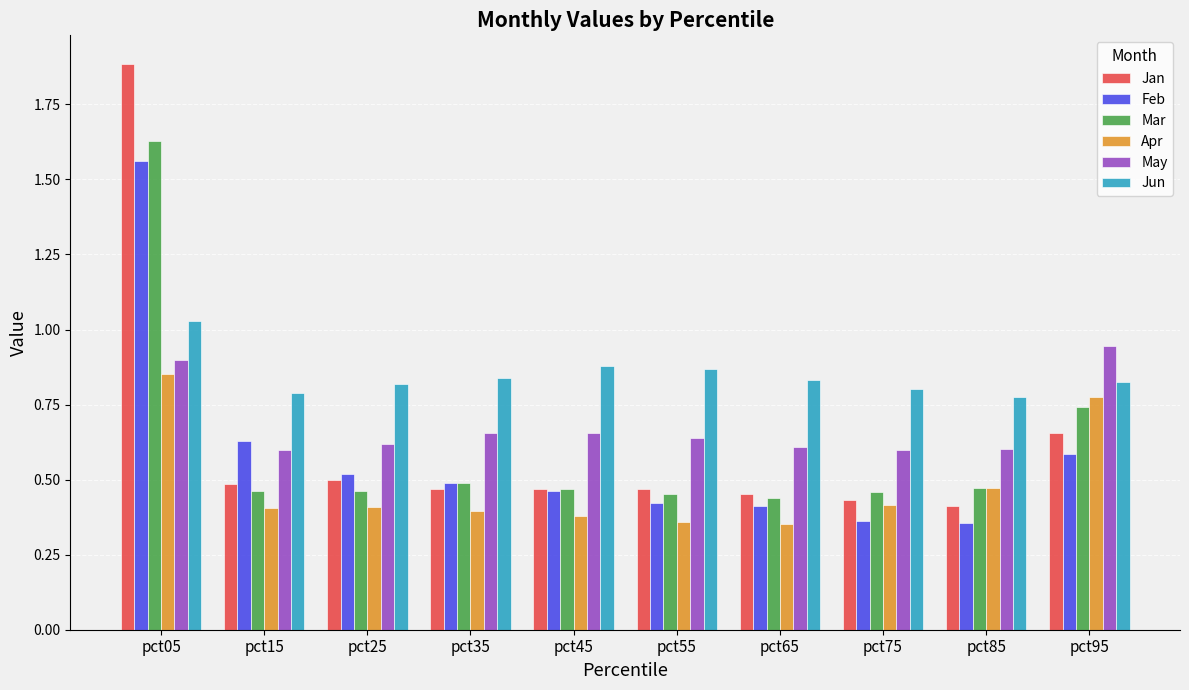

Is it true that Apr equals 0.8 at pct95?

True